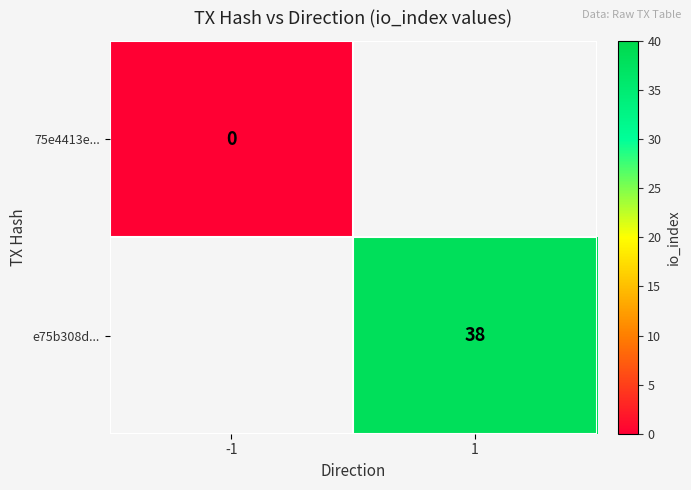

Count the number of data series in this chart.

2